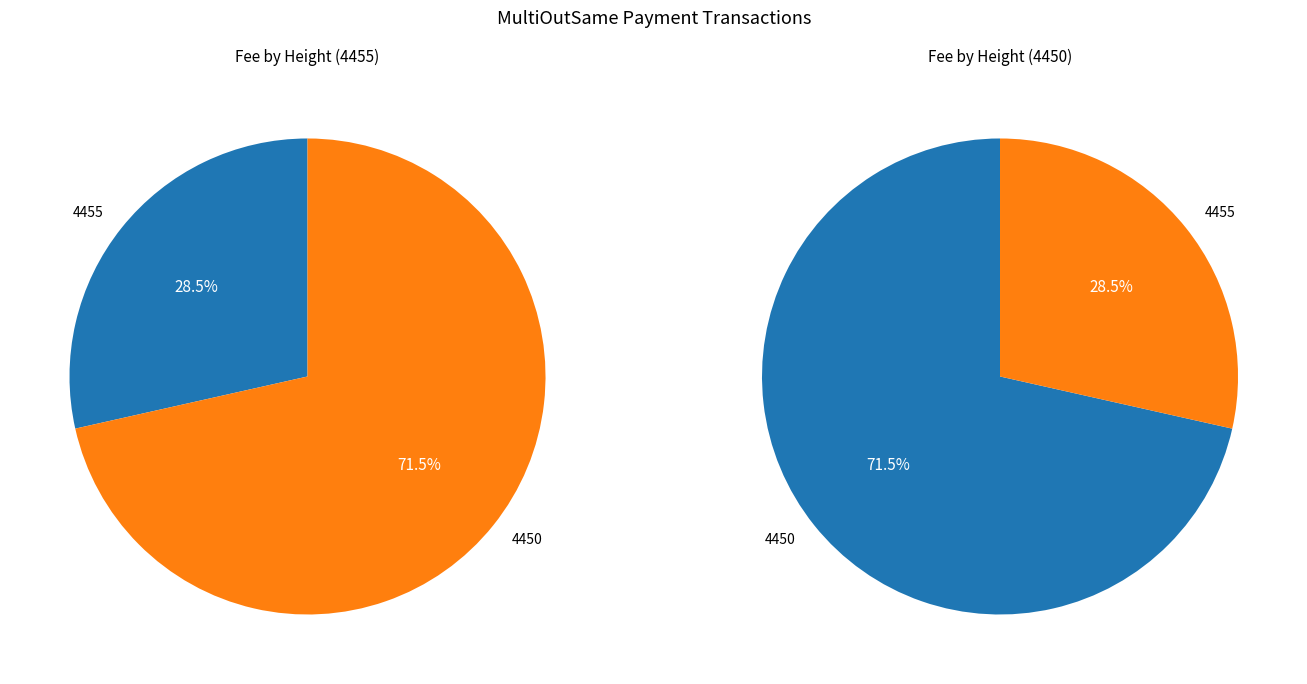

Count the number of slices in the pie.

2